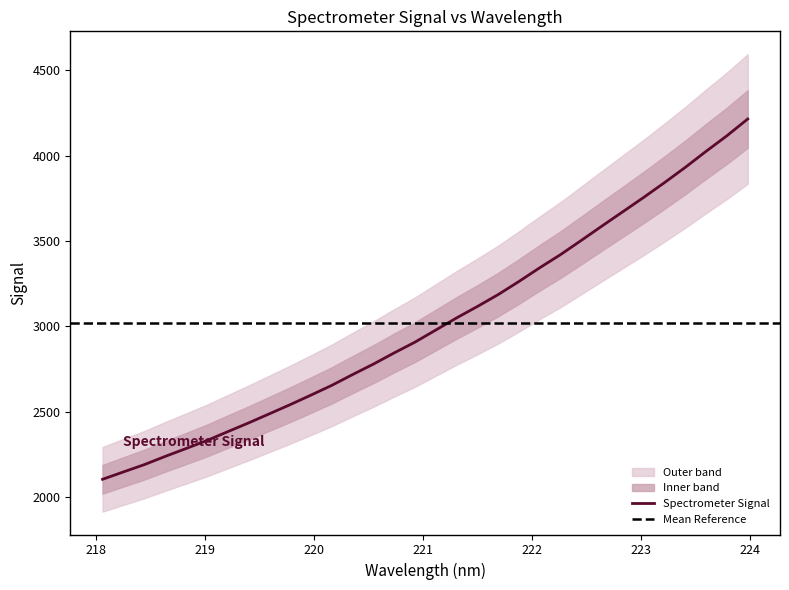

What is the label of the 21st point from the left?

221.8812